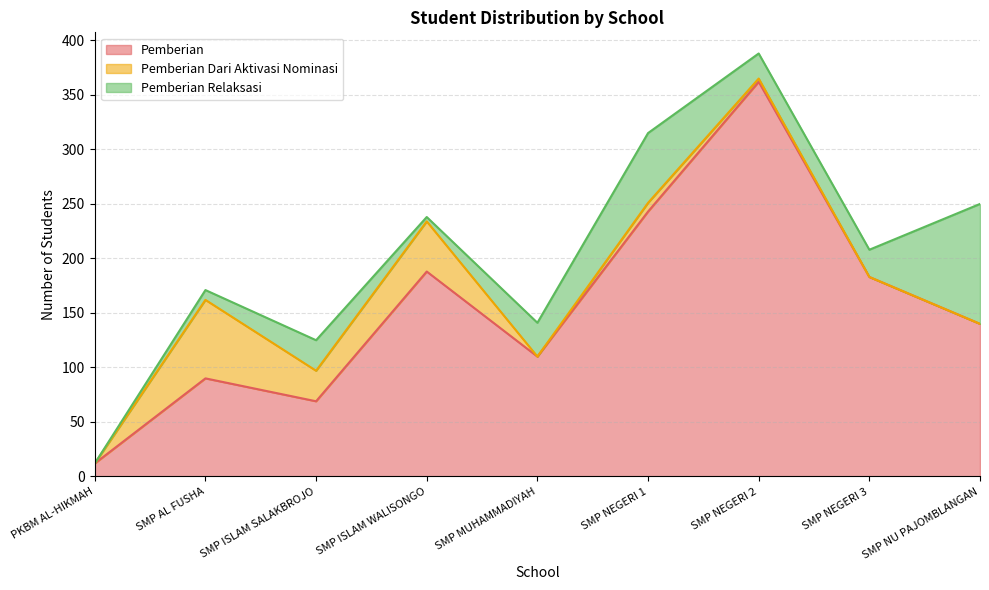

True or false: Pemberian has a value of 183 at SMP NEGERI 3.

True